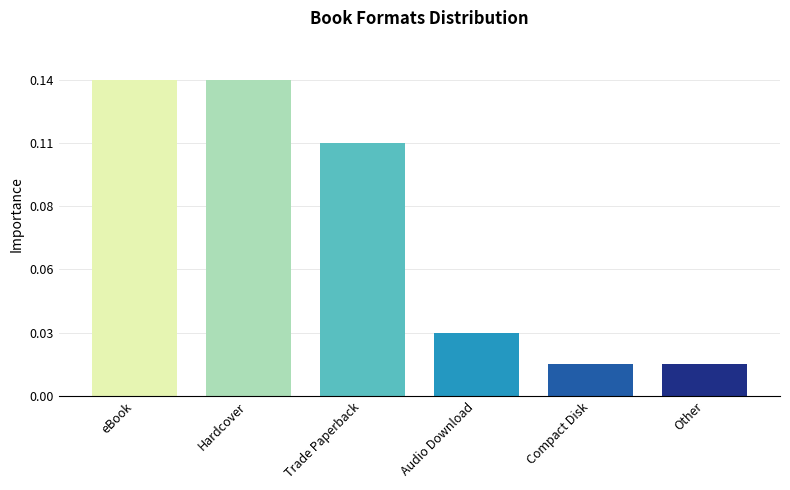

What is the label of the 1st bar from the right?

Other